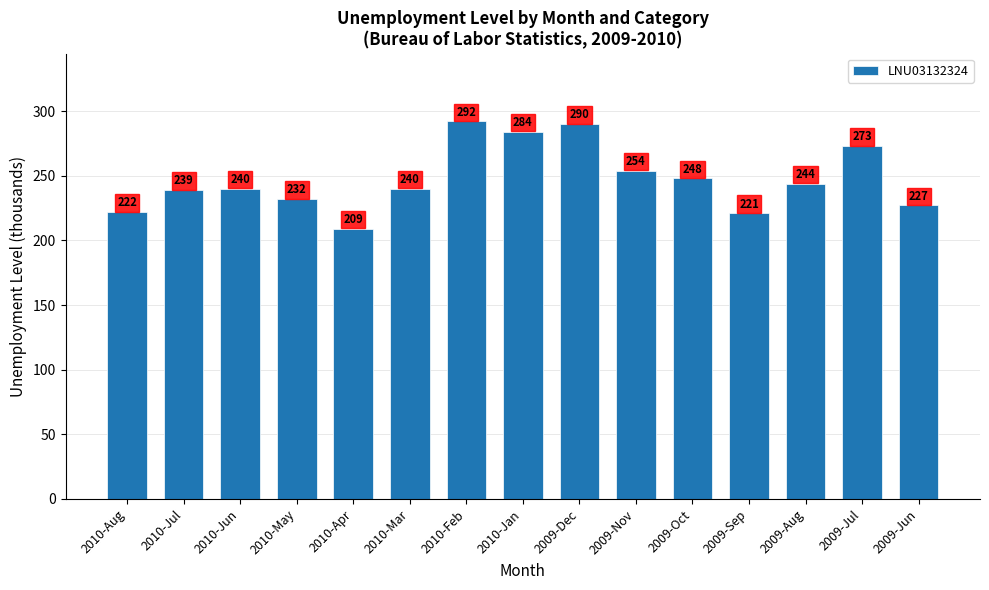

What is the label of the 15th bar from the left?

2009-Jun